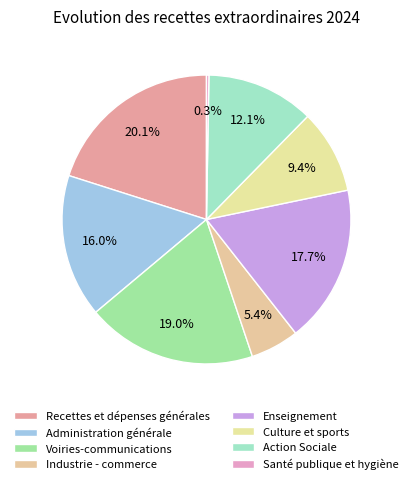

Between Culture et sports and Santé publique et hygiène, which is larger?

Culture et sports